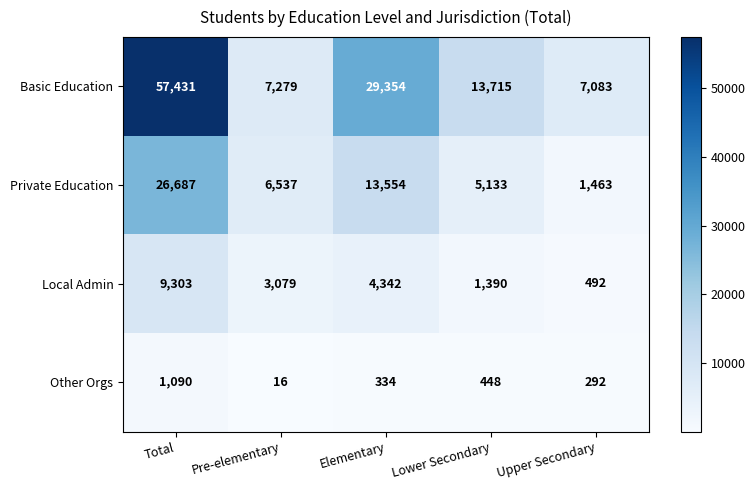

Which series has the largest range (max minus min)?

Basic Education